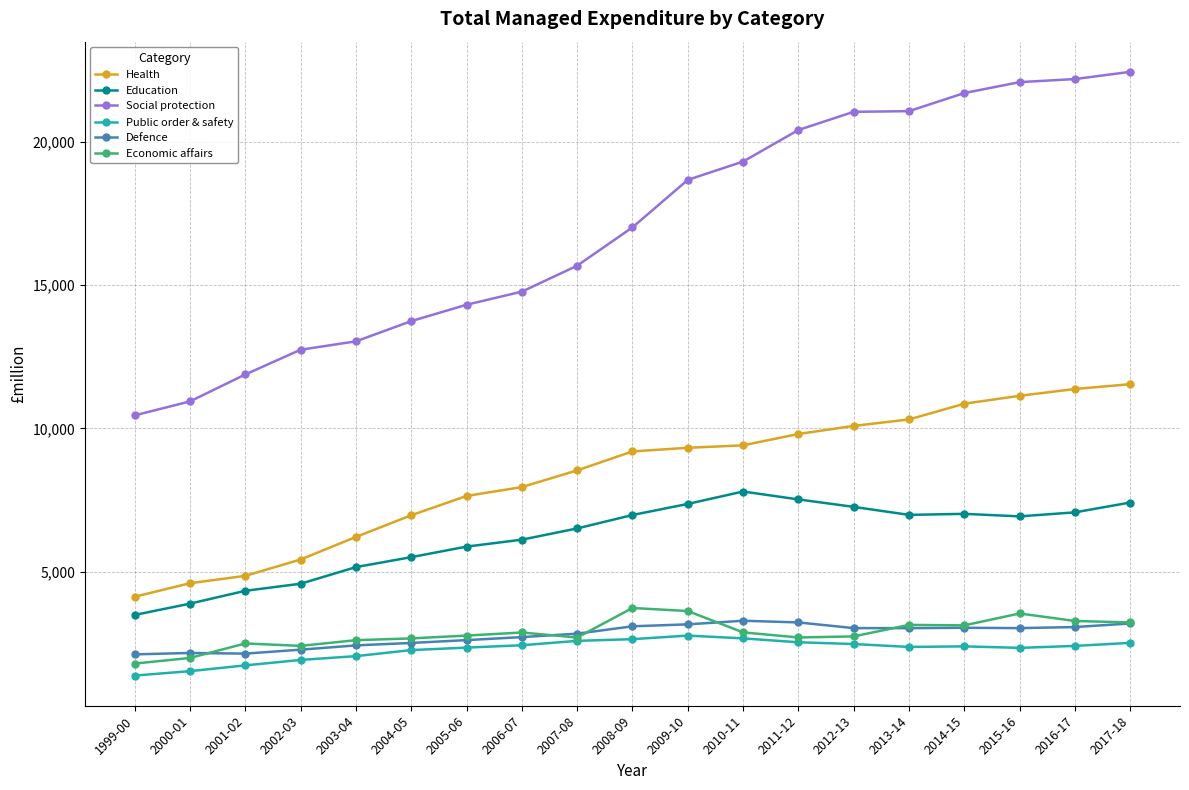

Read the Defence value at 2002-03, to the nearest 50.

2300